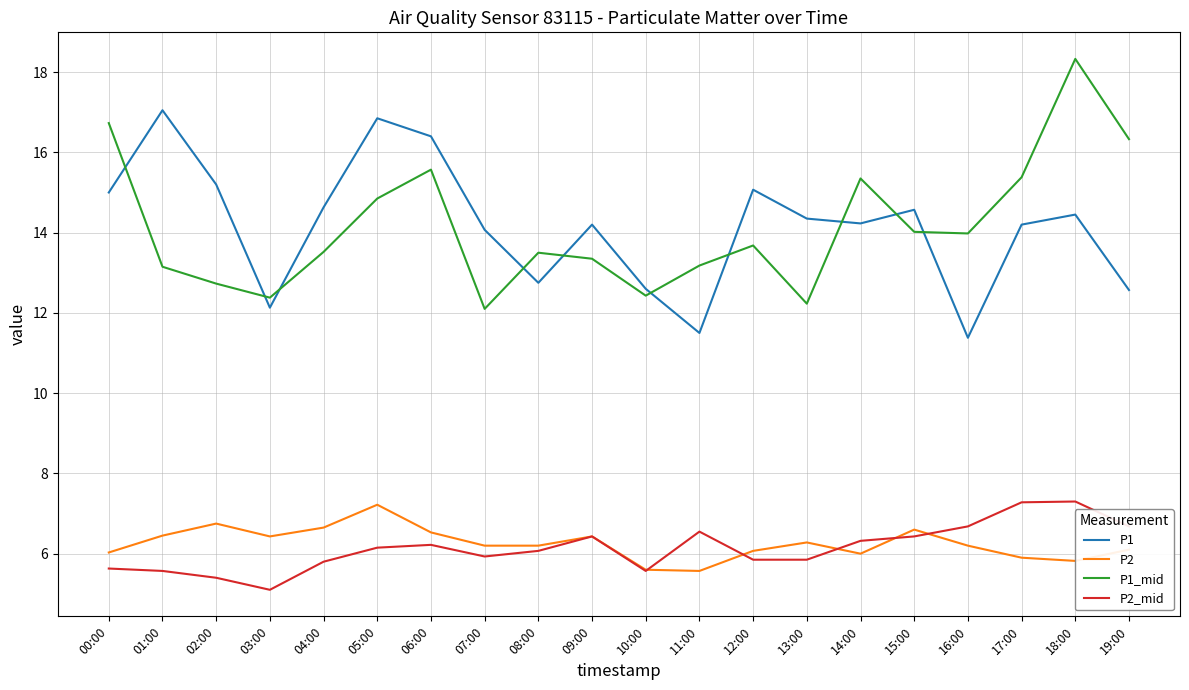

What position from the left is 17:00?

18